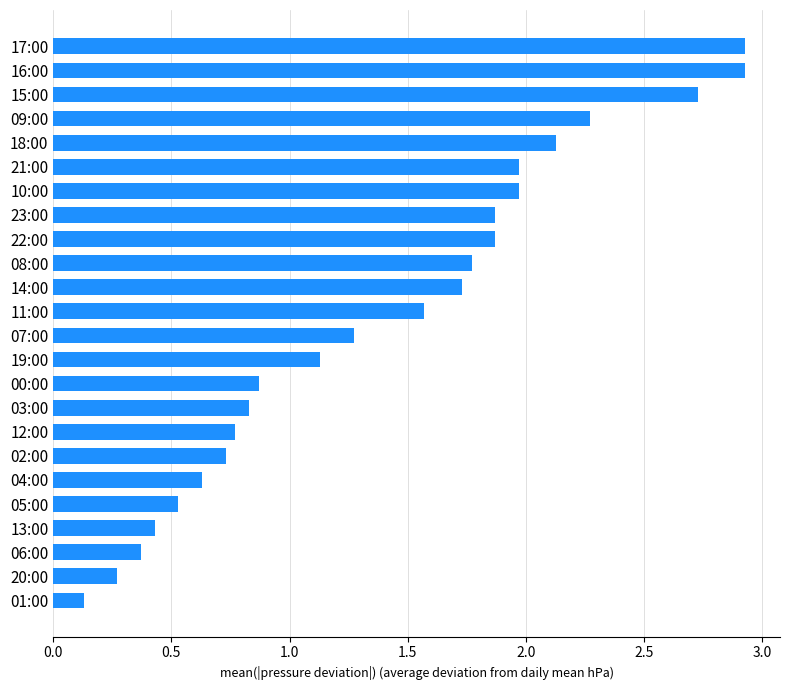

True or false: the data shows 2.0 at 21:00.

True